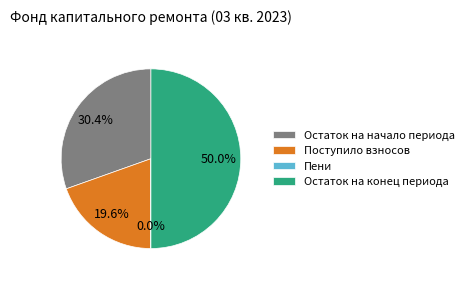

The Поступило взносов slice represents 10% of the pie. True or false?

False